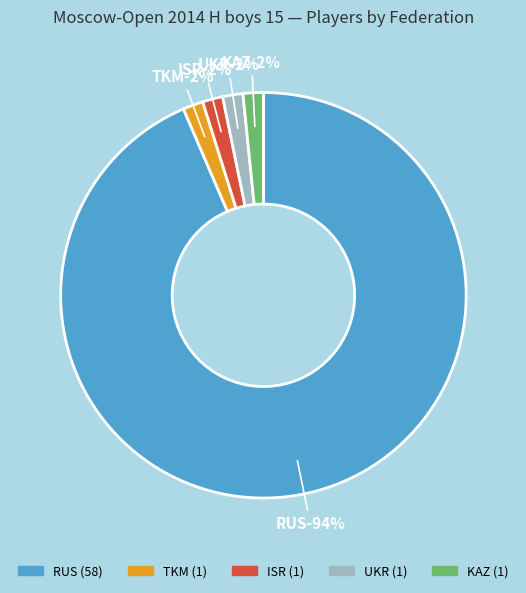

True or false: RUS accounts for 94% of the total.

True